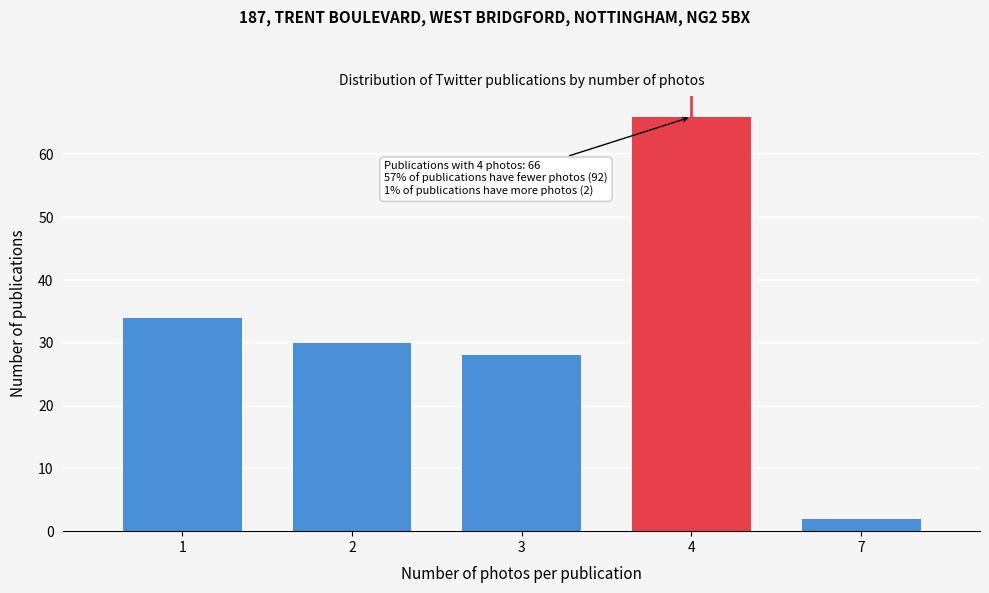

Reading right to left, extract all data points from this chart.

2	66	28	30	34